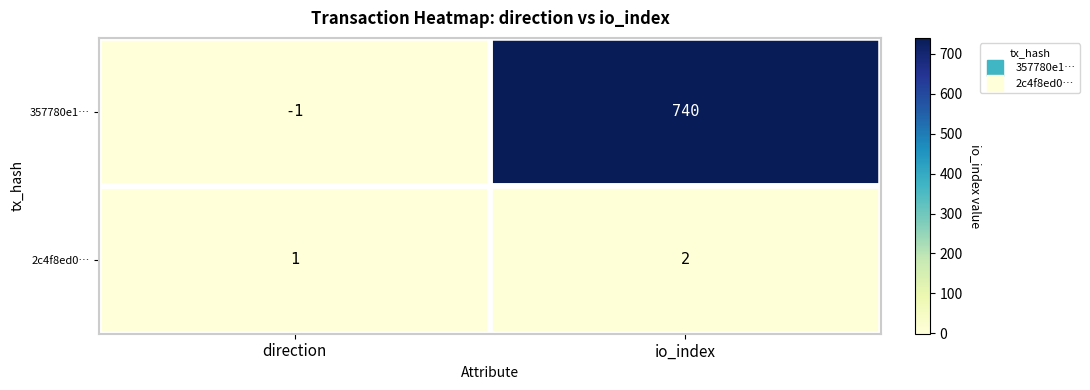

Between direction and io_index, which series saw the biggest shift?

357780e1…